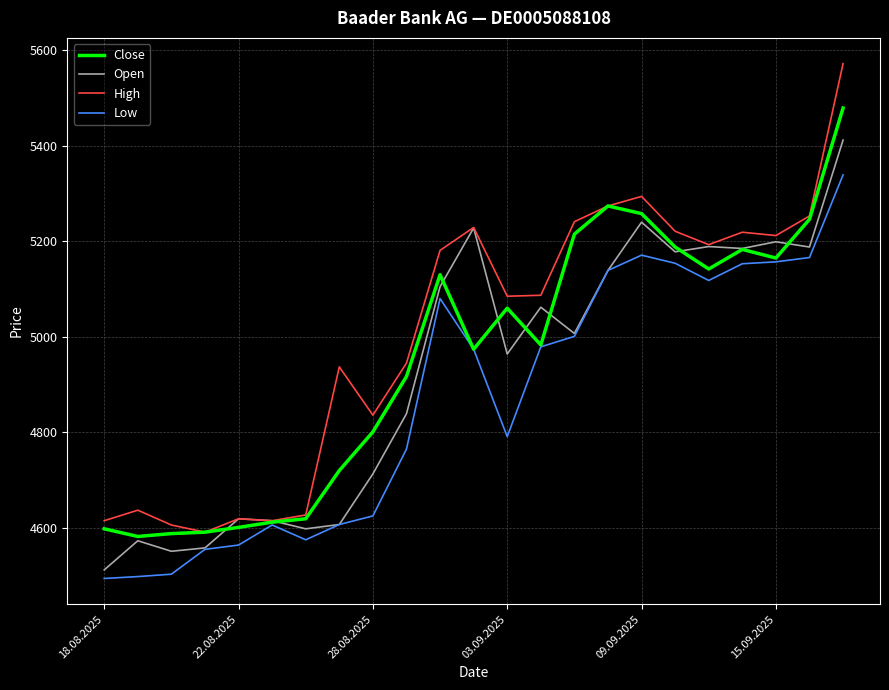

What is the minimum value for Open?

4512